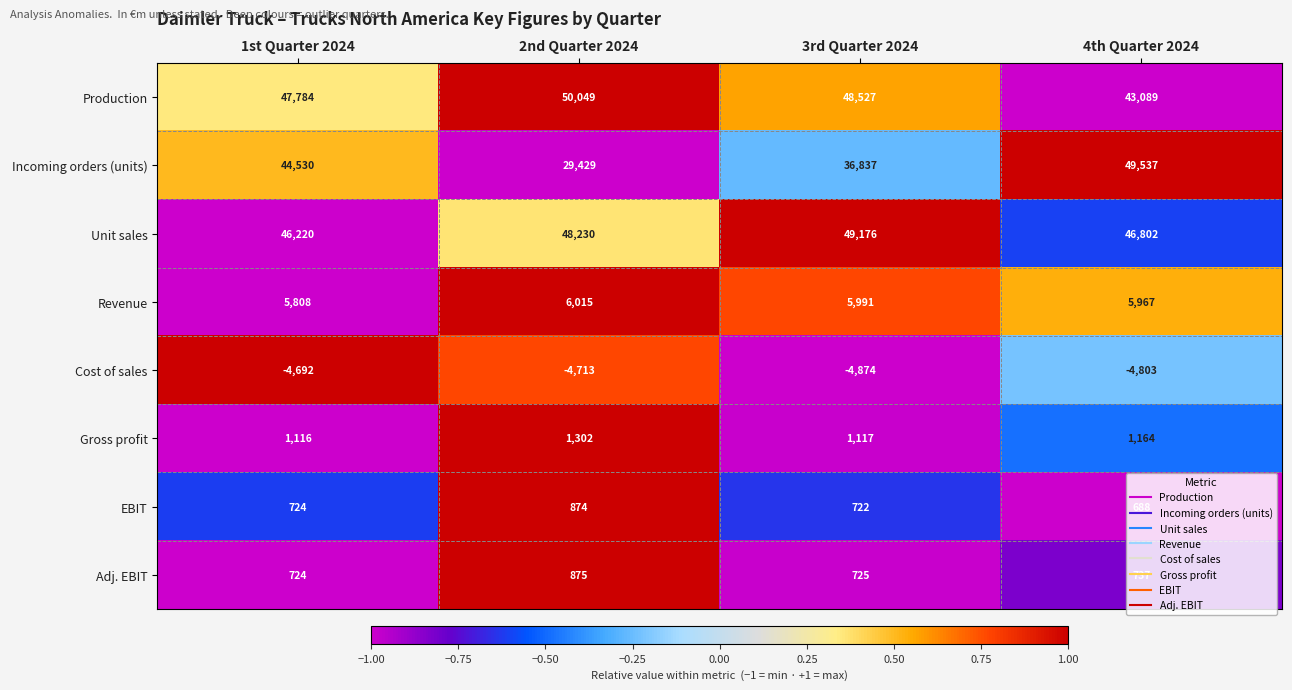

What is the difference between the maximum and minimum values in the Revenue series?

207